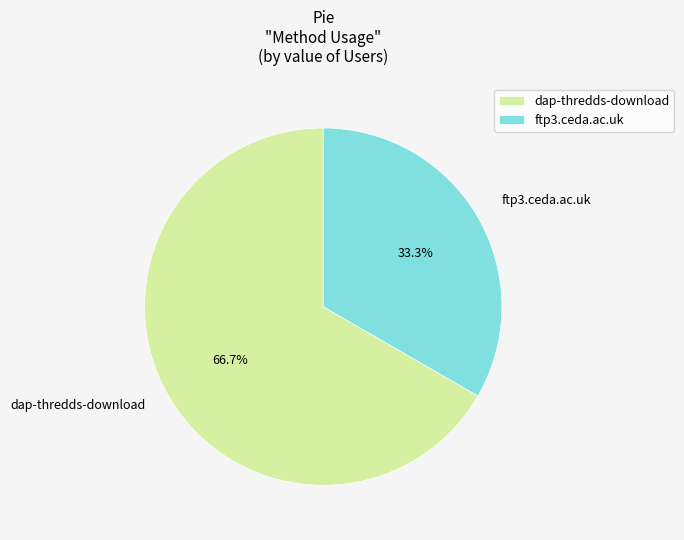

What is the total percentage of ftp3.ceda.ac.uk and dap-thredds-download?

100.0%